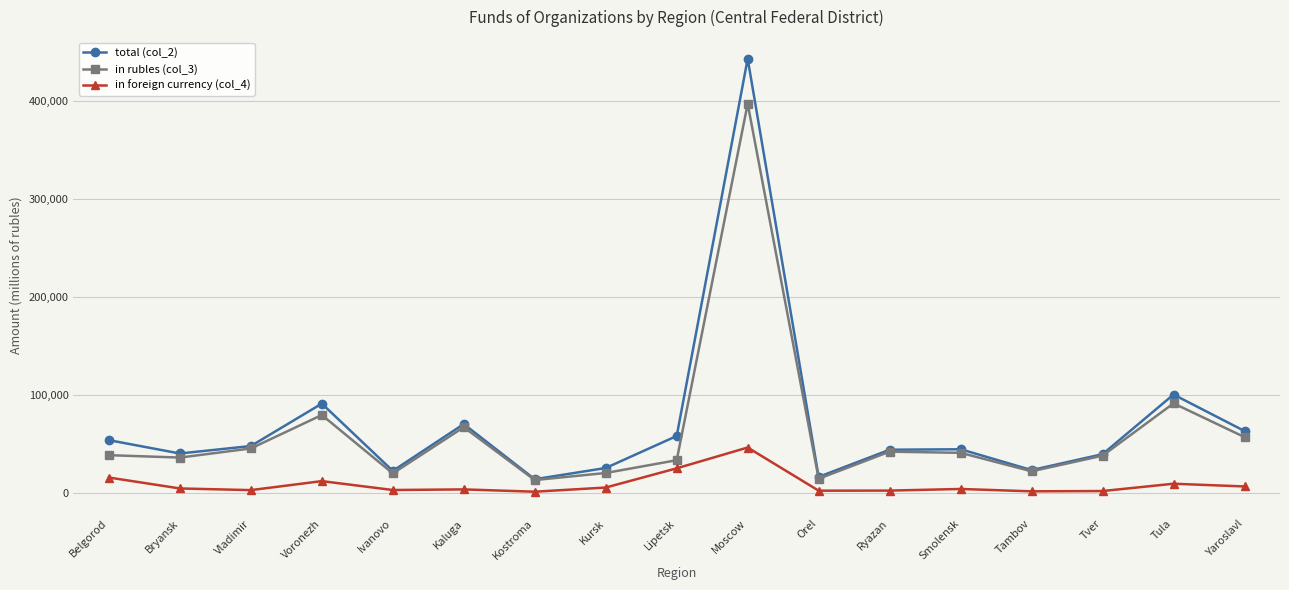

How many distinct data groups are displayed?

3